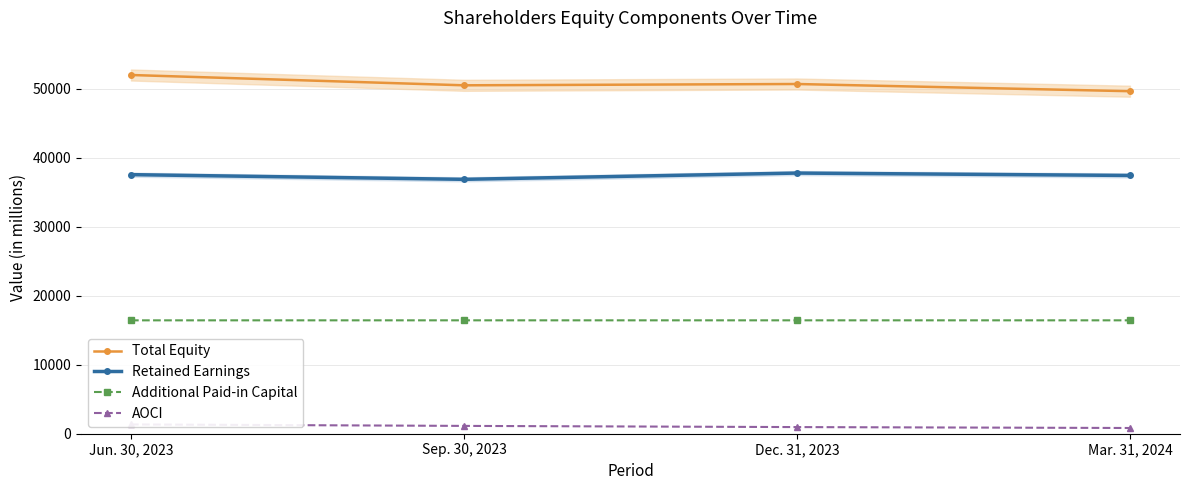

Count the AOCI values in the range 963 to 1348.

3